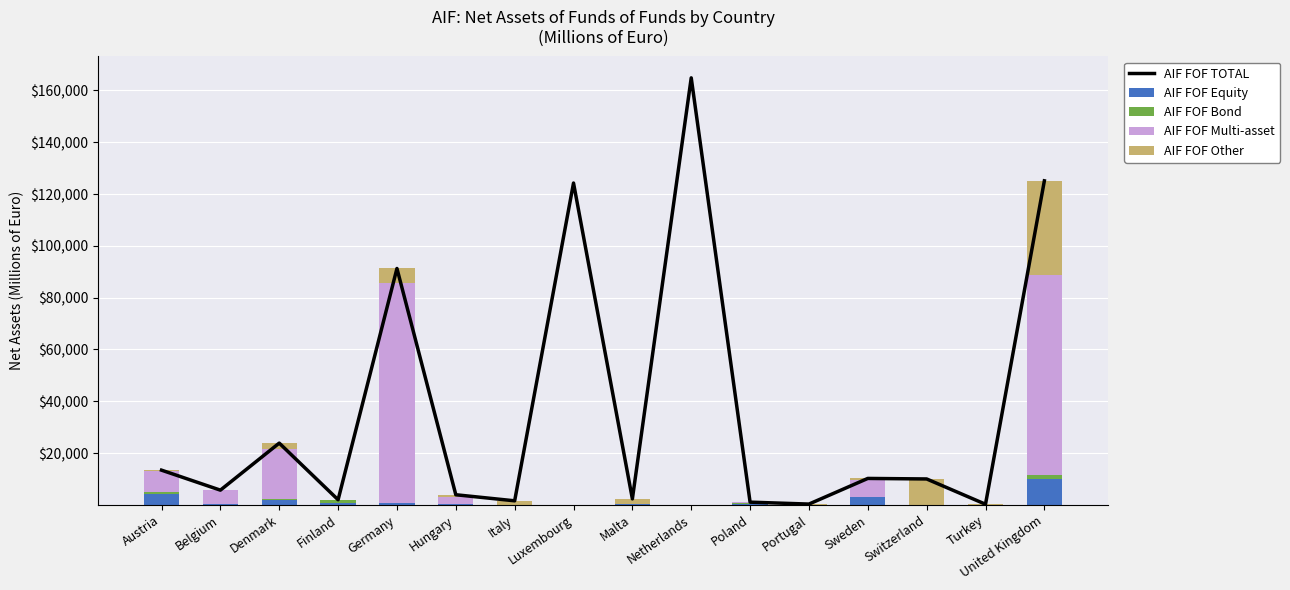

Reading left to right, what are all the values shown in this chart?

AIF FOF TOTAL: Austria=13419.2	Belgium=5703.3	Denmark=23863.3	Finland=1995.6	Germany=91266.8	Hungary=3930.5	Italy=1588.5	Luxembourg=124248.0	Malta=2337.4	Netherlands=164848.0	Poland=1071.9	Portugal=328.3	Sweden=10227.5	Switzerland=10025.2	Turkey=264.0	United Kingdom=125100.7
AIF FOF Equity: Austria=4234.6	Belgium=275.5	Denmark=1870.0	Finland=853.8	Germany=631.1	Hungary=330.8	Italy=0.0	Luxembourg=0.0	Malta=421.2	Netherlands=0.0	Poland=333.9	Portugal=0.0	Sweden=2872.4	Switzerland=0.0	Turkey=0.0	United Kingdom=9844.8
AIF FOF Bond: Austria=818.1	Belgium=38.6	Denmark=326.5	Finland=1141.8	Germany=0.0	Hungary=69.1	Italy=0.0	Luxembourg=0.0	Malta=16.1	Netherlands=0.0	Poland=312.4	Portugal=0.0	Sweden=0.0	Switzerland=0.0	Turkey=0.0	United Kingdom=1821.7
AIF FOF Multi-asset: Austria=8226.4	Belgium=5389.2	Denmark=19404.4	Finland=0.0	Germany=85172.2	Hungary=2508.1	Italy=0.0	Luxembourg=0.0	Malta=0.0	Netherlands=0.0	Poland=354.6	Portugal=1.6	Sweden=6611.2	Switzerland=0.0	Turkey=68.3	United Kingdom=77079.6
AIF FOF Other: Austria=140.0	Belgium=0.0	Denmark=2262.3	Finland=0.0	Germany=5463.4	Hungary=1022.5	Italy=1588.5	Luxembourg=0.0	Malta=1900.1	Netherlands=0.0	Poland=71.1	Portugal=326.7	Sweden=743.9	Switzerland=10025.3	Turkey=195.7	United Kingdom=36354.6